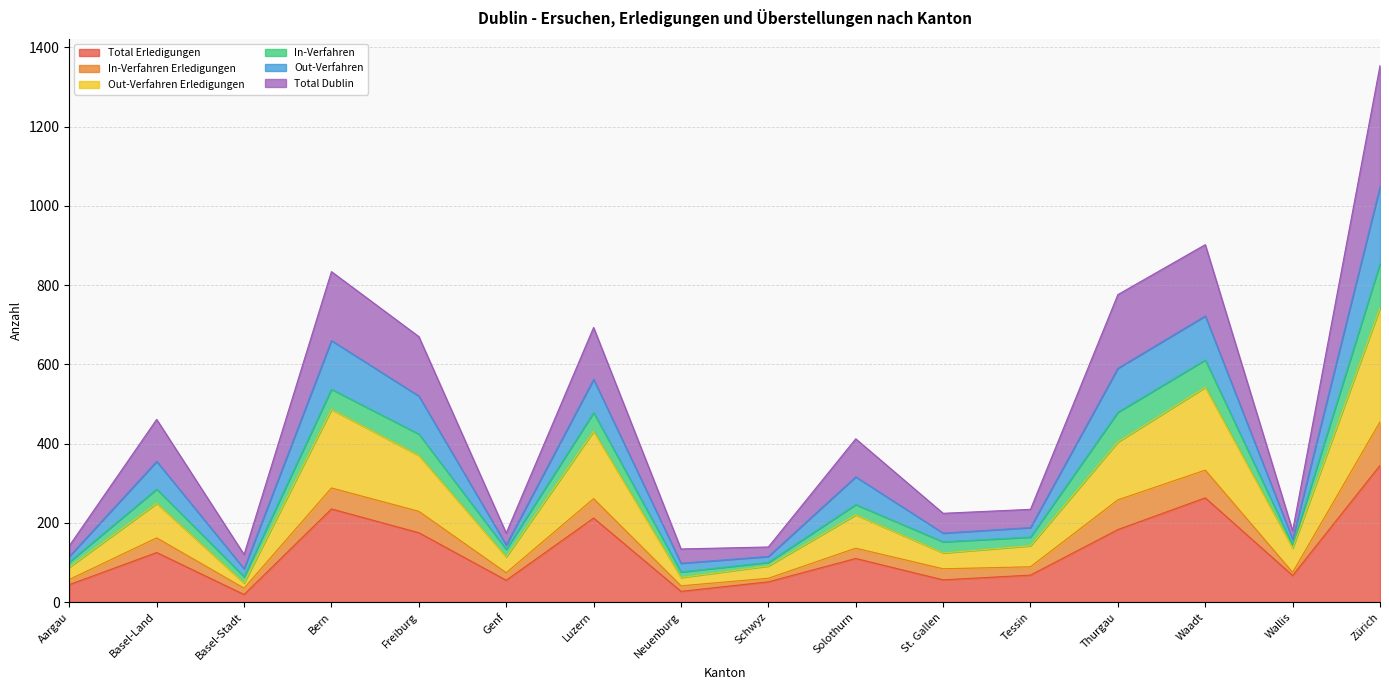

List the labels in order of Out-Verfahren Erledigungen value, largest first.

Zürich, Waadt, Bern, Luzern, Thurgau, Freiburg, Basel-Land, Solothurn, Tessin, Wallis, St. Gallen, Genf, Schwyz, Aargau, Neuenburg, Basel-Stadt